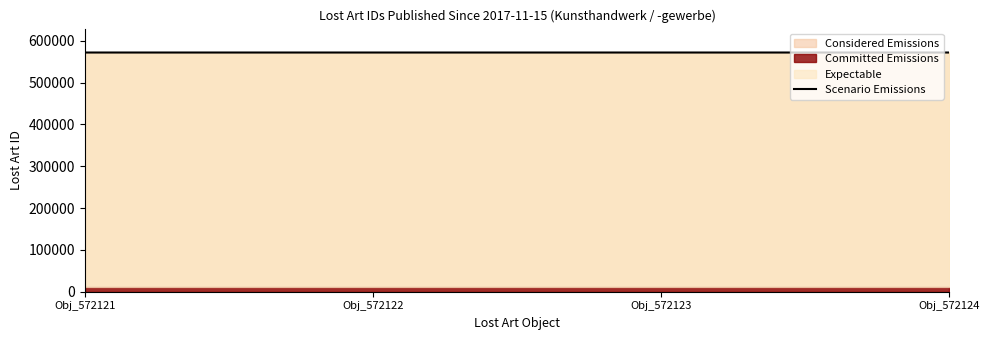

Which label corresponds to the smallest value in the chart?

Obj_572121